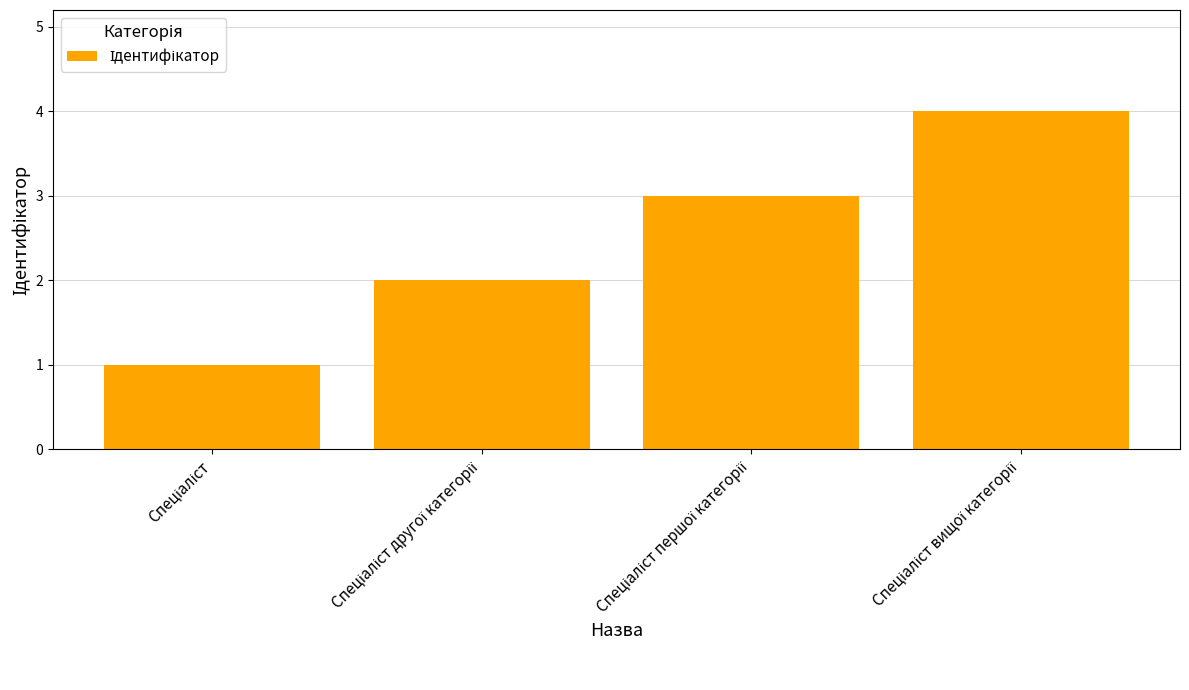

What is the maximum value shown in the chart?

4